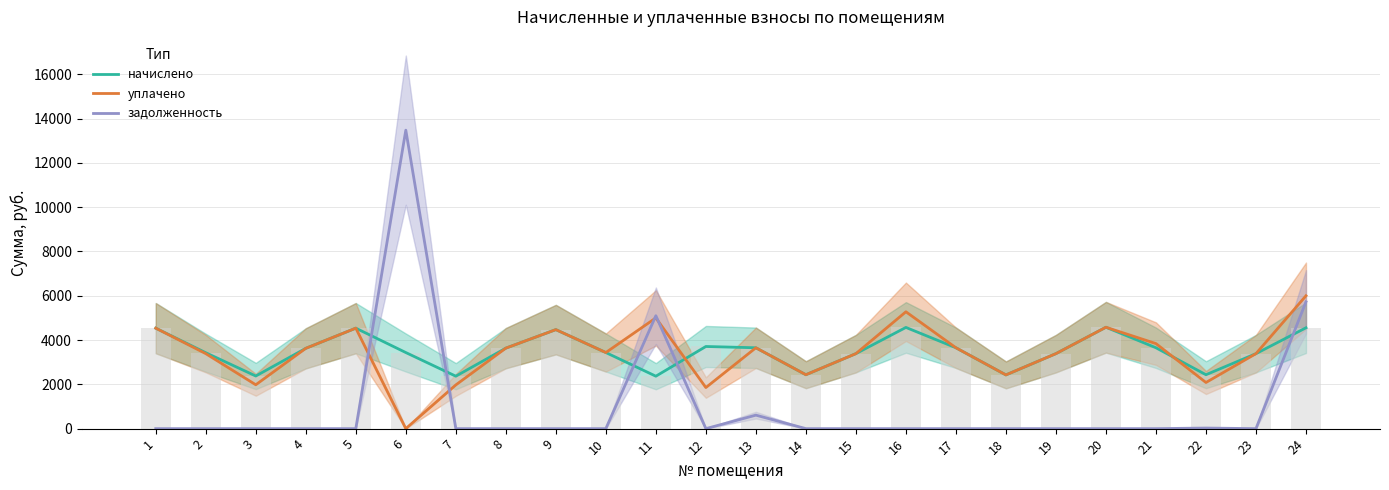

Which series has the largest range (max minus min)?

задолженность